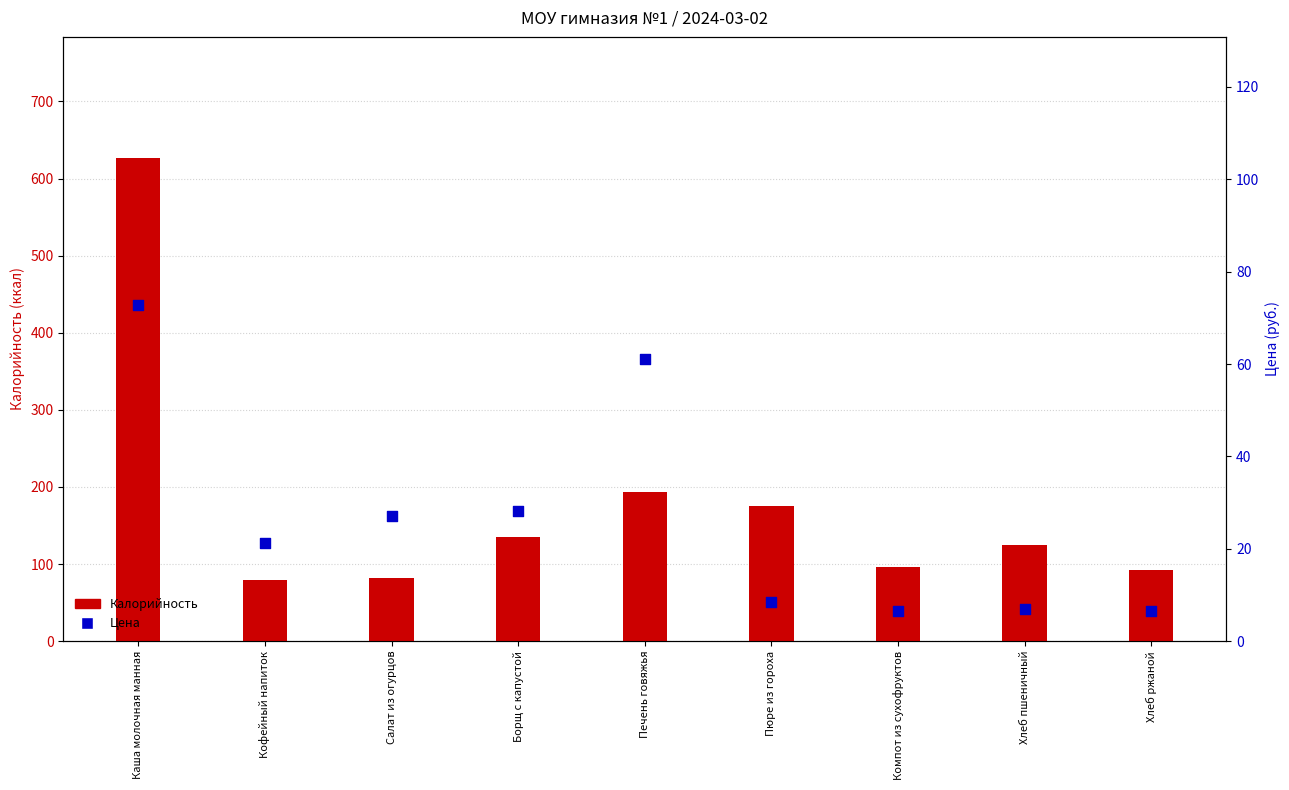

At which category is the sum across all series the highest?

Каша молочная манная